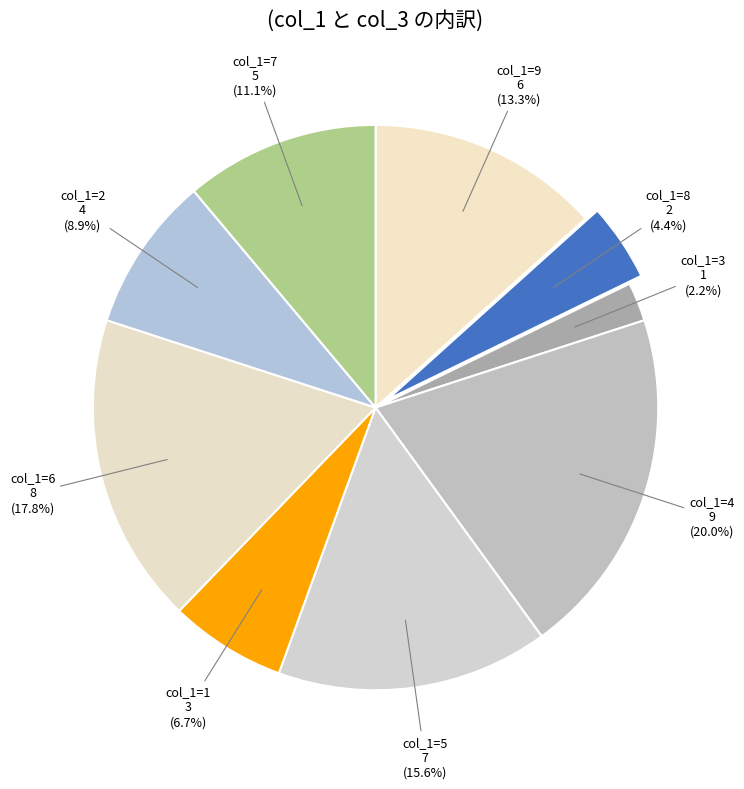

Do col_1=9 and col_1=6 together represent more than half of the pie?

No